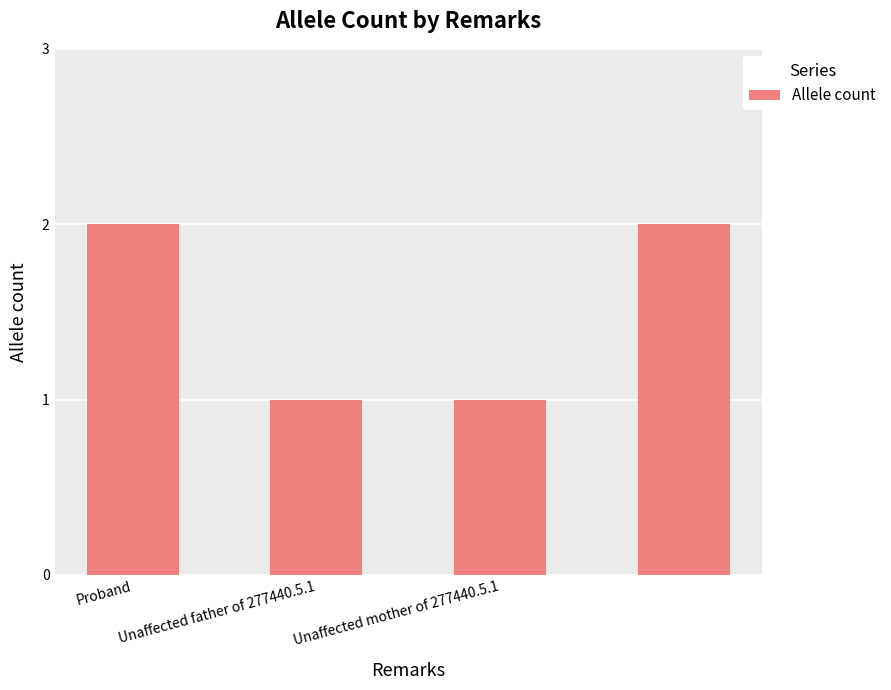

What is the difference between the maximum and minimum values?

1